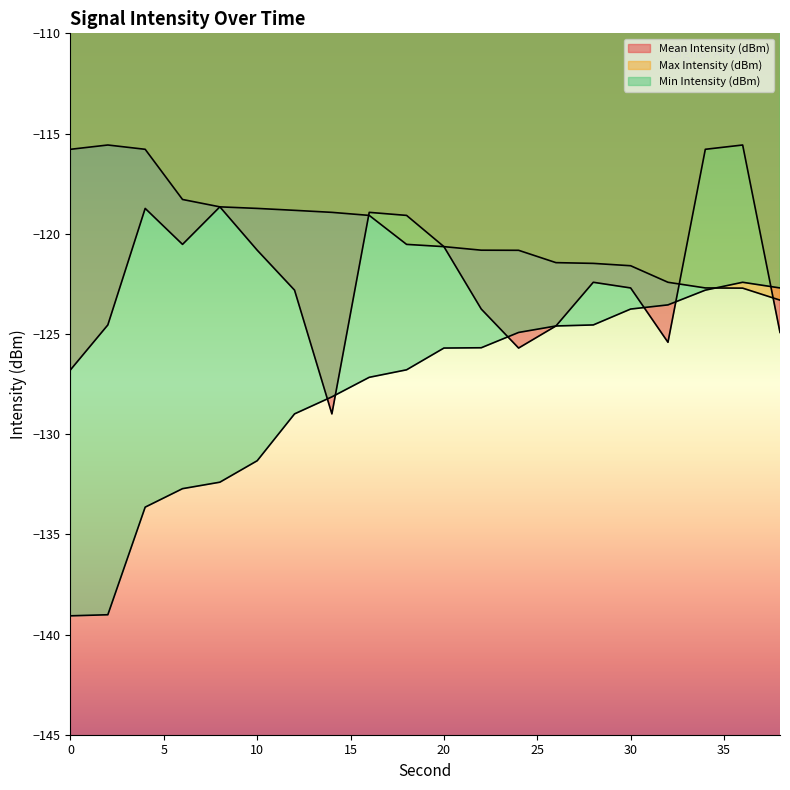

How many data points does each series have?

20